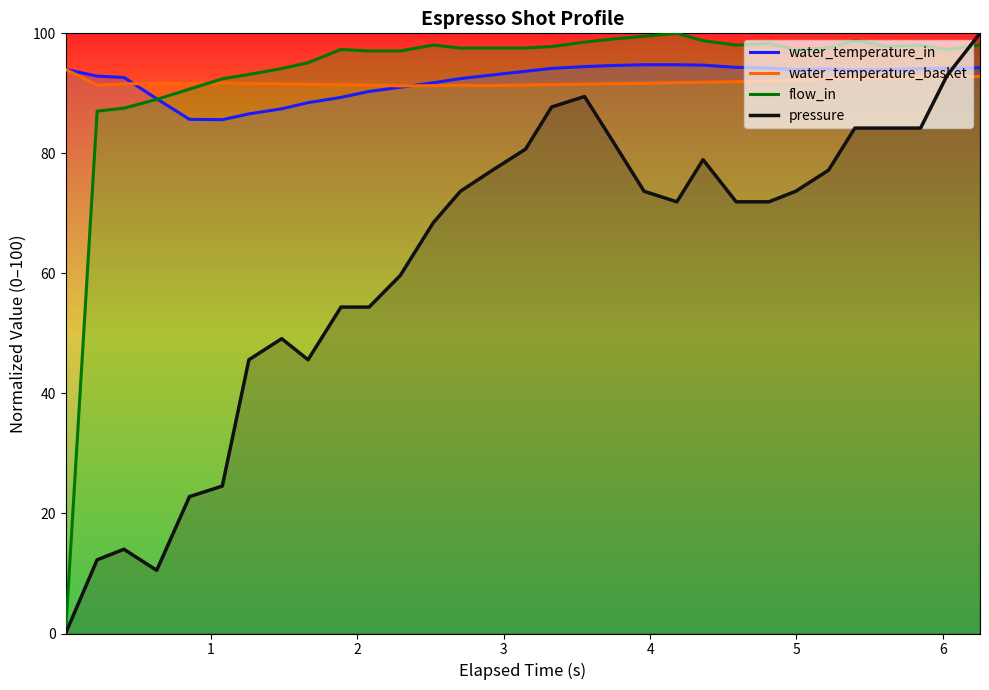

Reading right to left, transcribe all the data shown in this chart.

water_temperature_in: 94.3	94.2	94.1	94.0	93.9	94.1	94.0	94.2	94.3	94.7	94.8	94.8	94.6	94.5	94.2	93.7	93.1	92.5	91.8	91.0	90.3	89.3	88.5	87.4	86.6	85.6	85.7	89.1	92.7	92.9	94.0
water_temperature_basket: 92.8	92.8	92.7	92.6	92.4	92.4	92.2	92.0	91.9	91.8	91.8	91.7	91.6	91.5	91.5	91.4	91.3	91.3	91.3	91.2	91.4	91.4	91.5	91.6	91.7	91.7	91.7	91.7	91.6	91.4	94.0
flow_in: 98.0	97.3	98.0	97.8	98.8	97.6	97.3	98.3	98.0	98.8	100.0	99.5	99.0	98.5	97.8	97.6	97.6	97.6	98.0	97.1	97.1	97.3	95.1	94.1	93.2	92.4	90.7	89.0	87.5	87.0	0.0
pressure: 100.0	93.0	84.2	84.2	84.2	77.2	73.7	71.9	71.9	78.9	71.9	73.7	82.5	89.5	87.7	80.7	77.2	73.7	68.4	59.6	54.4	54.4	45.6	49.1	45.6	24.6	22.8	10.5	14.0	12.3	0.0